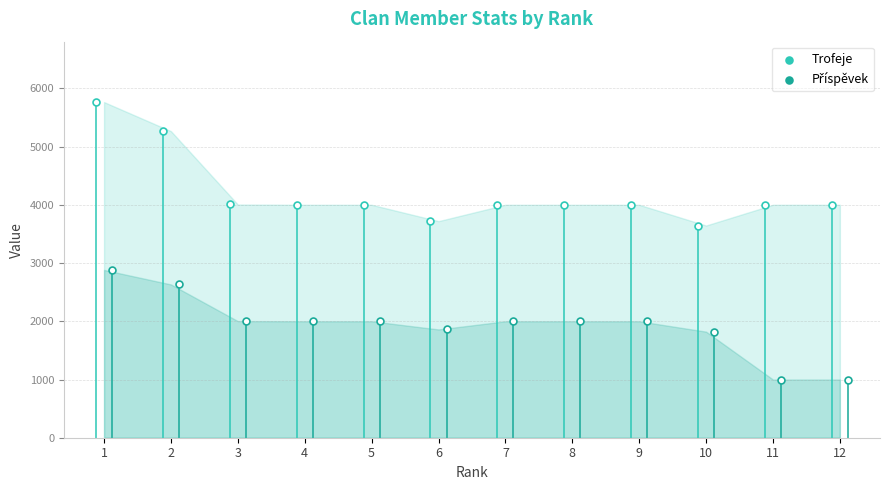

Is the value of Příspěvek at 3 greater than the value of Trofeje at 8?

No